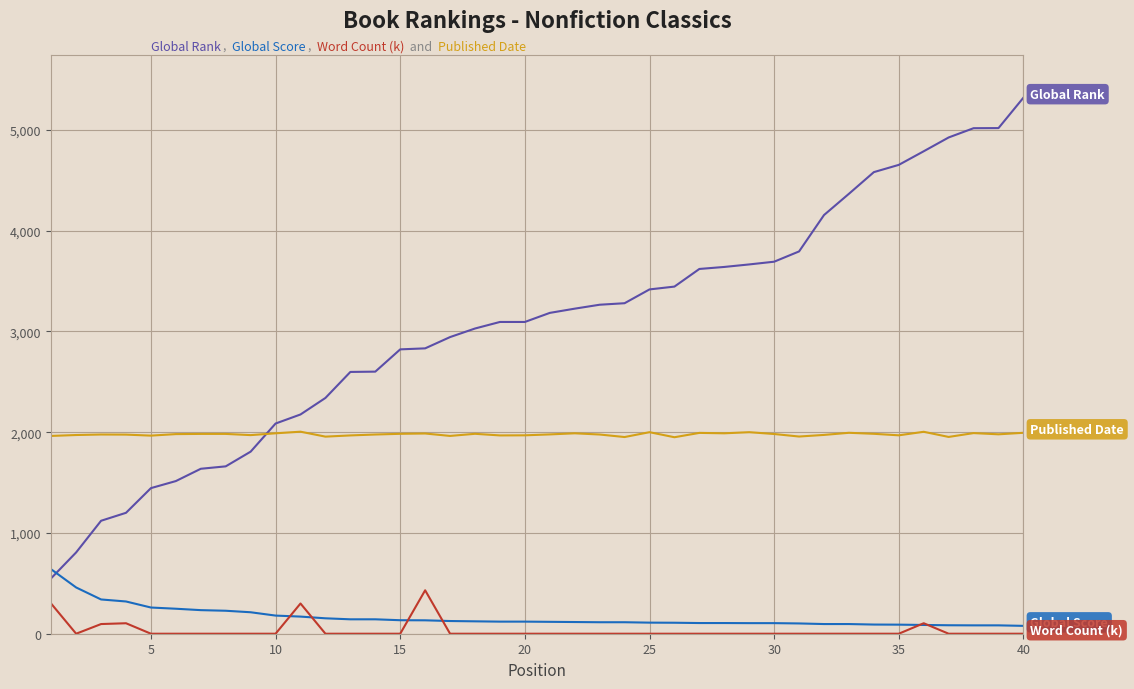

What is the greatest value displayed?

5320